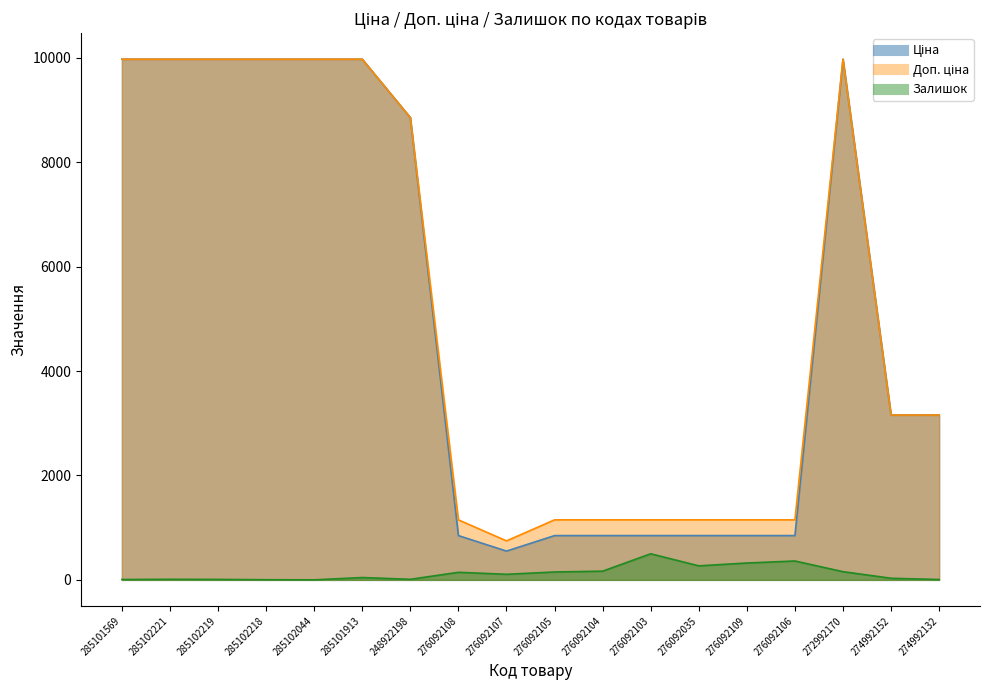

Is the value of Ціна at 276092035 greater than the value of Залишок at 276092107?

Yes